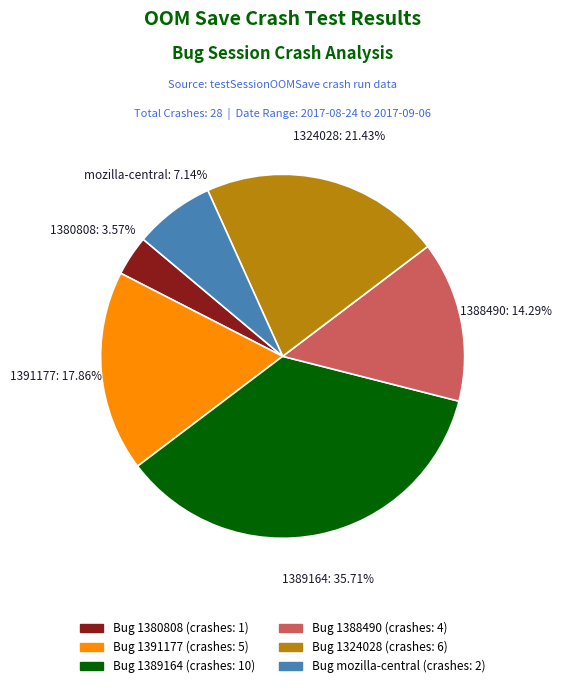

Is there any slice that represents more than half of the pie?

No